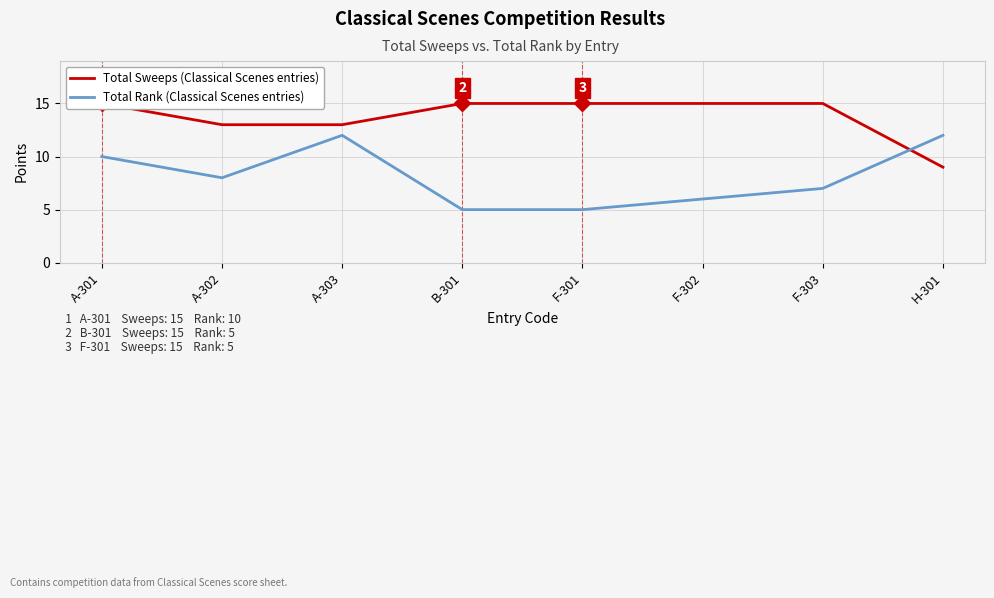

How many lines are shown in the chart?

2